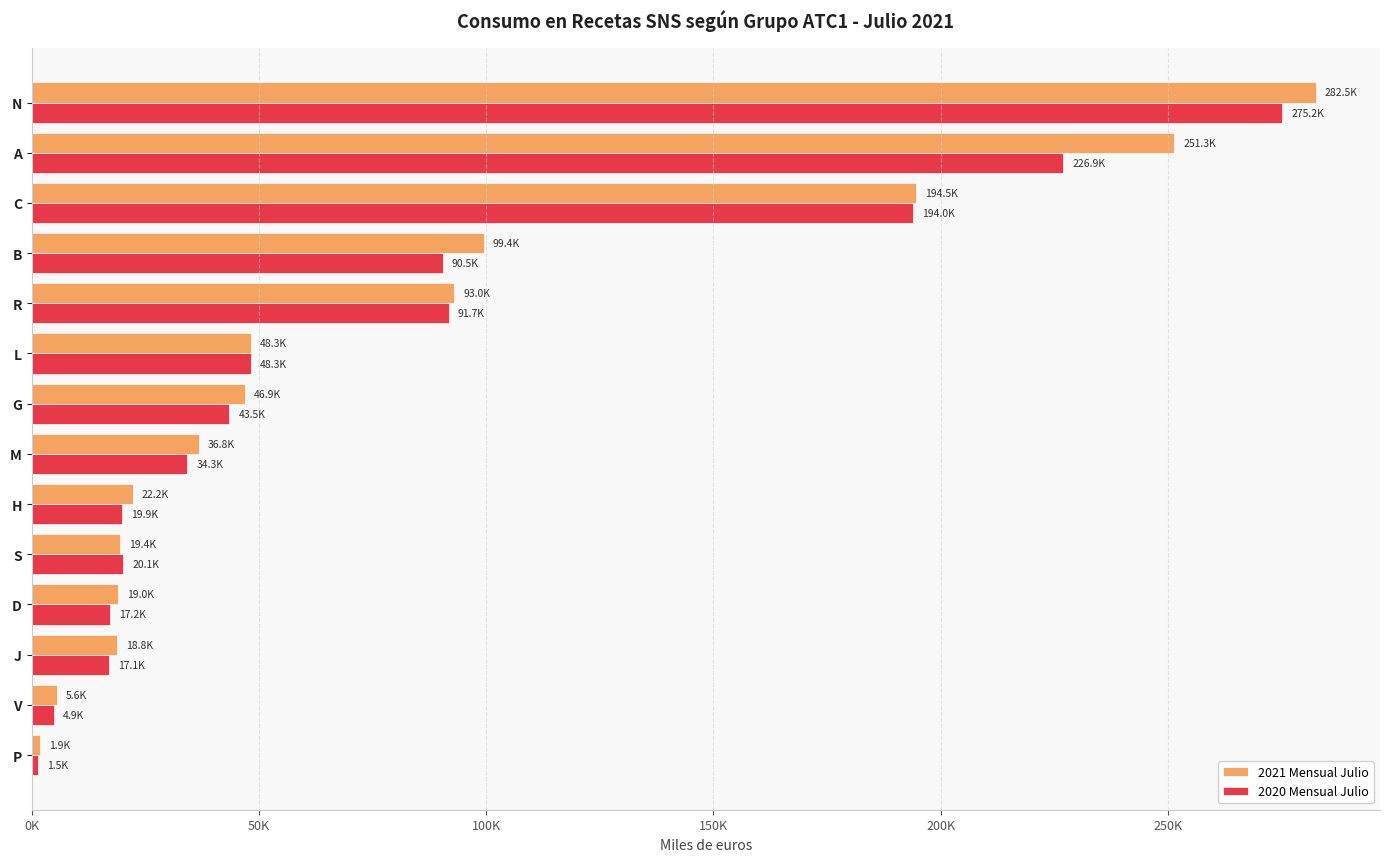

At which label does 2020 Mensual Julio reach its minimum?

P